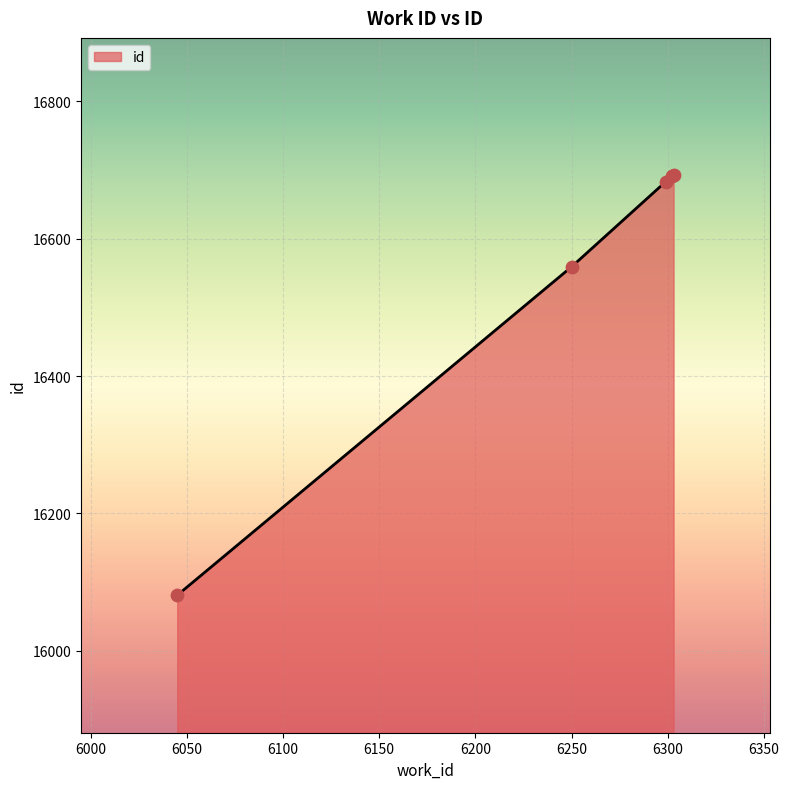

What is the difference between the second highest and second lowest values?

132